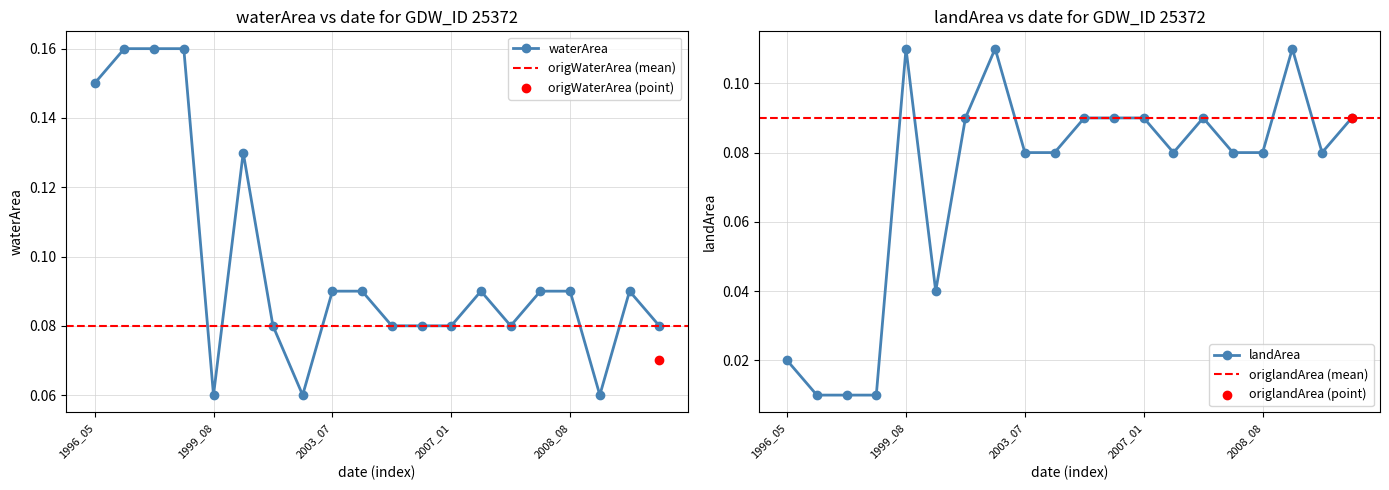

Which series has the widest spread of Y values?

waterArea